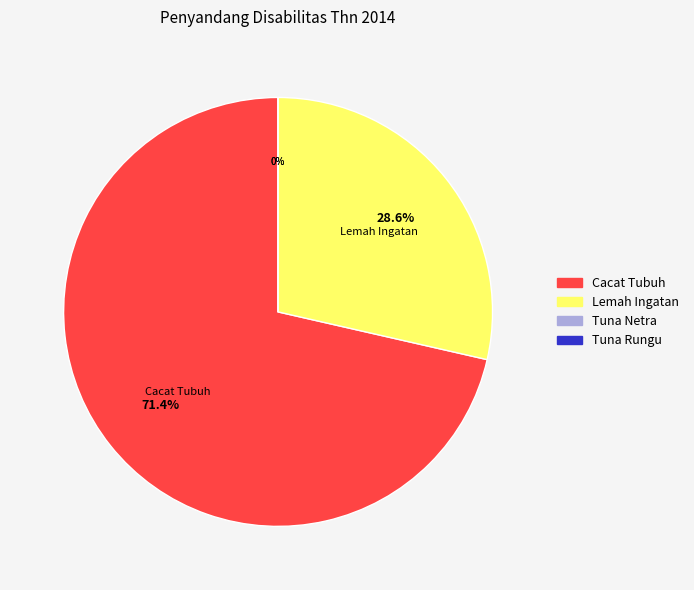

How many slices are in this pie chart?

4